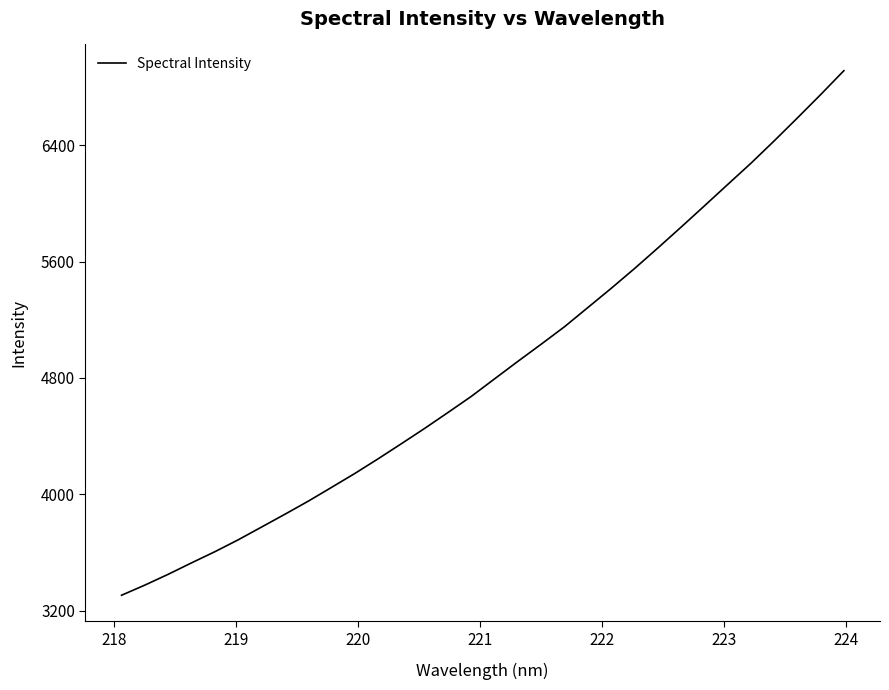

True or false: the data has more than 2 interior local peaks.

False